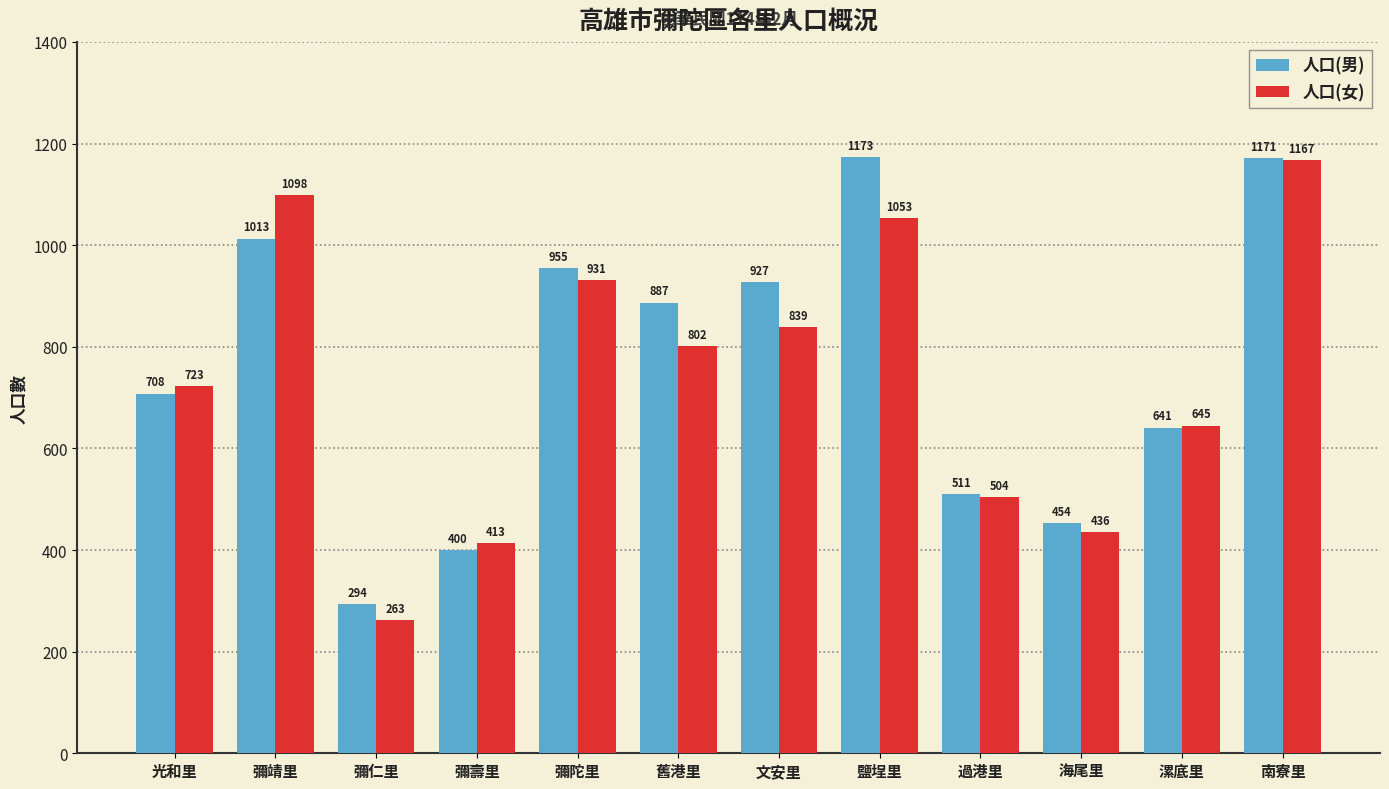

What is the sum of the 人口(男) values at 舊港里 and 鹽埕里?

2060